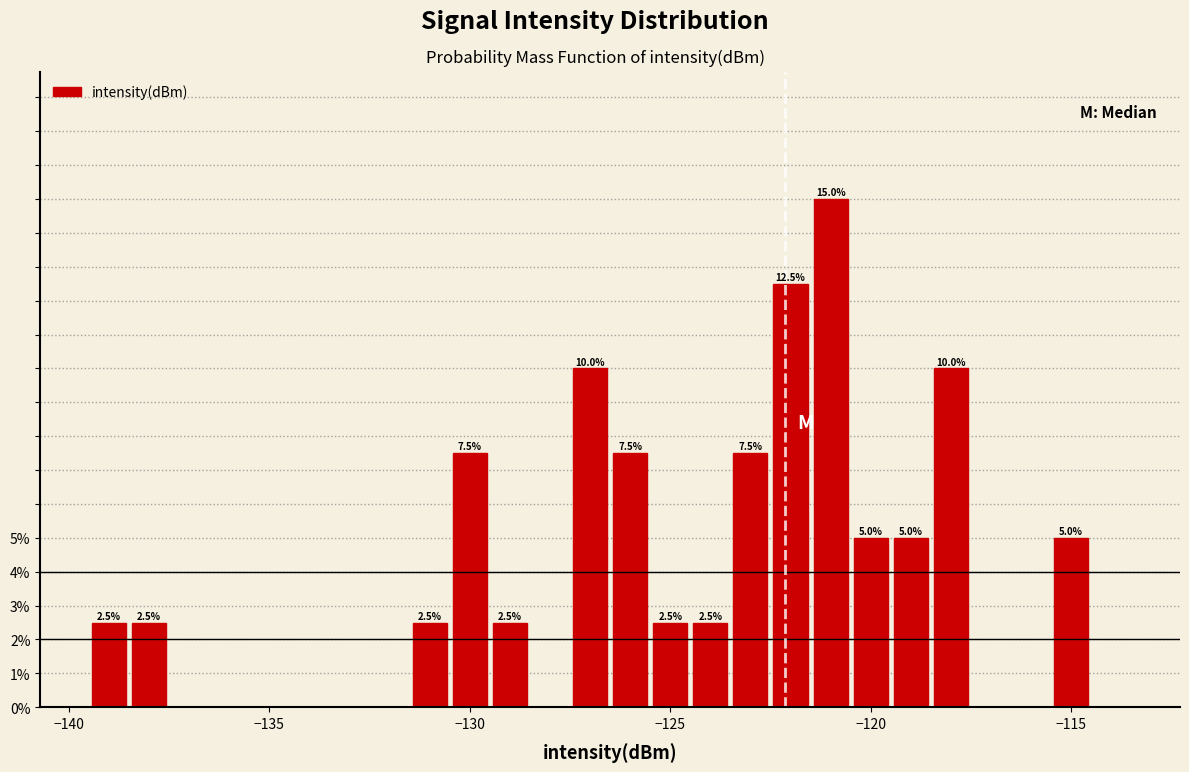

Read against the x-axis, roughly where is the centre of the tallest bar?

-121.0